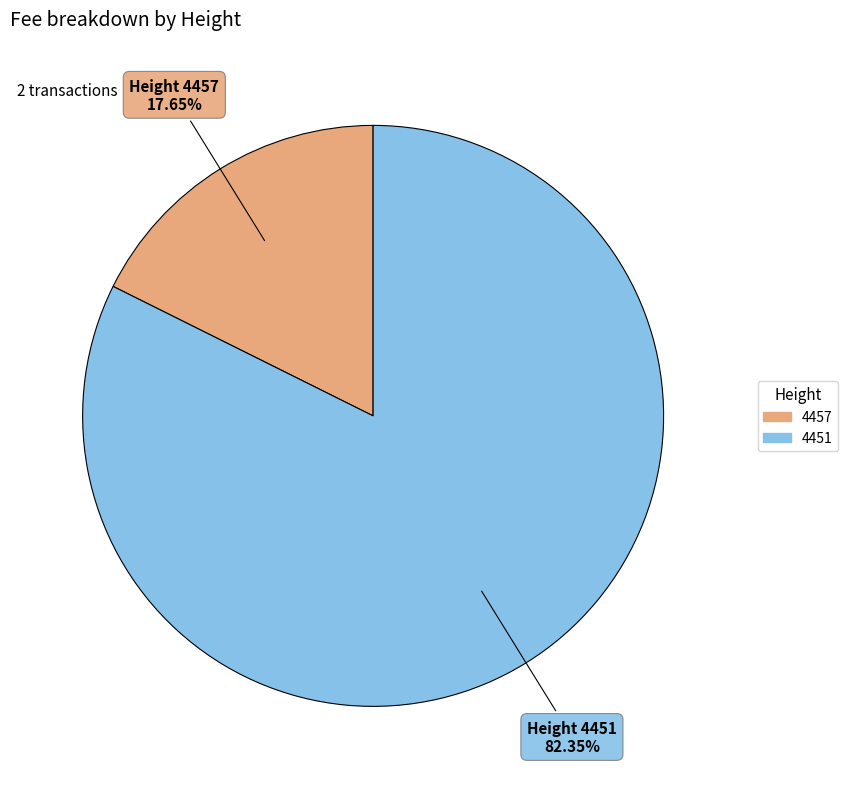

To the nearest percent, what percentage of the pie is 4457?

18%